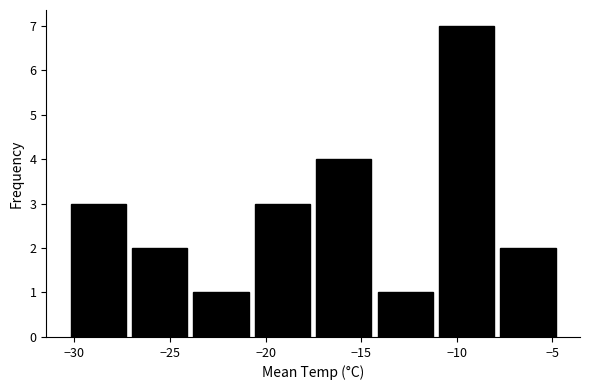

Reading left to right, list every bar in this chart as the range it spans on the x-axis followed by its height. Neither the bar edges nor the heights are printed on the chart, so give them approximately, as read against the axes.

-30.0 to -27.0: 3
-27.0 to -24.0: 2
-24.0 to -20.5: 1
-20.5 to -17.5: 3
-17.5 to -14.0: 4
-14.0 to -11.0: 1
-11.0 to -7.5: 7
-7.5 to -4.5: 2